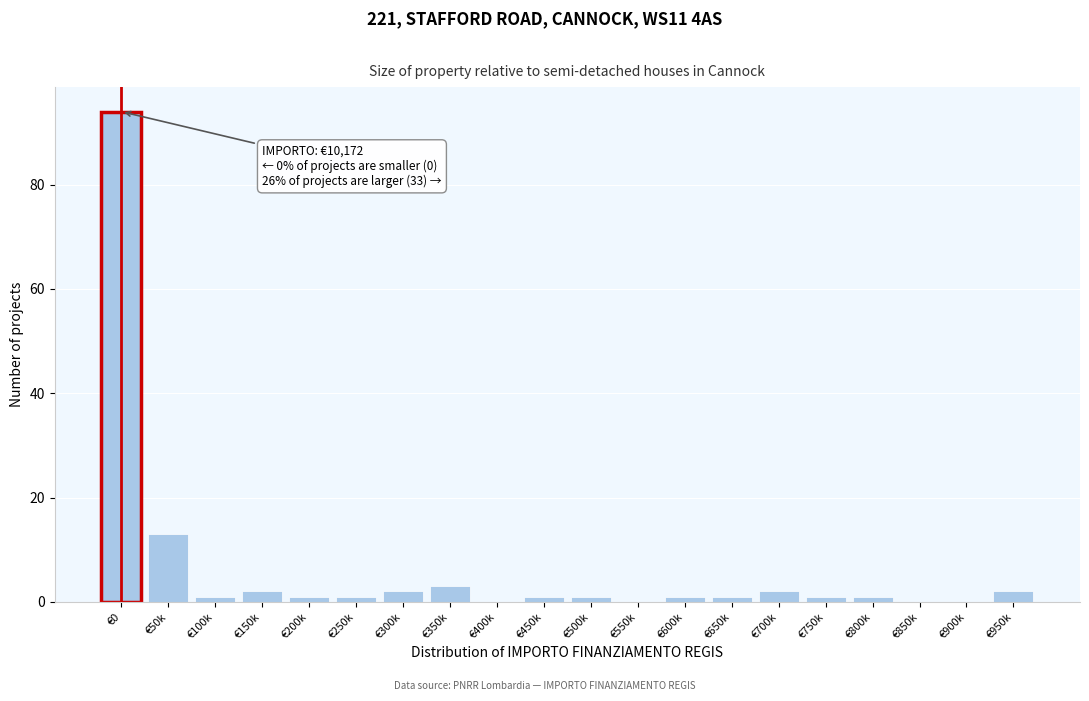

Reading left to right, extract all data points from this chart.

€0=94	€50k=13	€100k=1	€150k=2	€200k=1	€250k=1	€300k=2	€350k=3	€400k=0	€450k=1	€500k=1	€550k=0	€600k=1	€650k=1	€700k=2	€750k=1	€800k=1	€850k=0	€900k=0	€950k=2